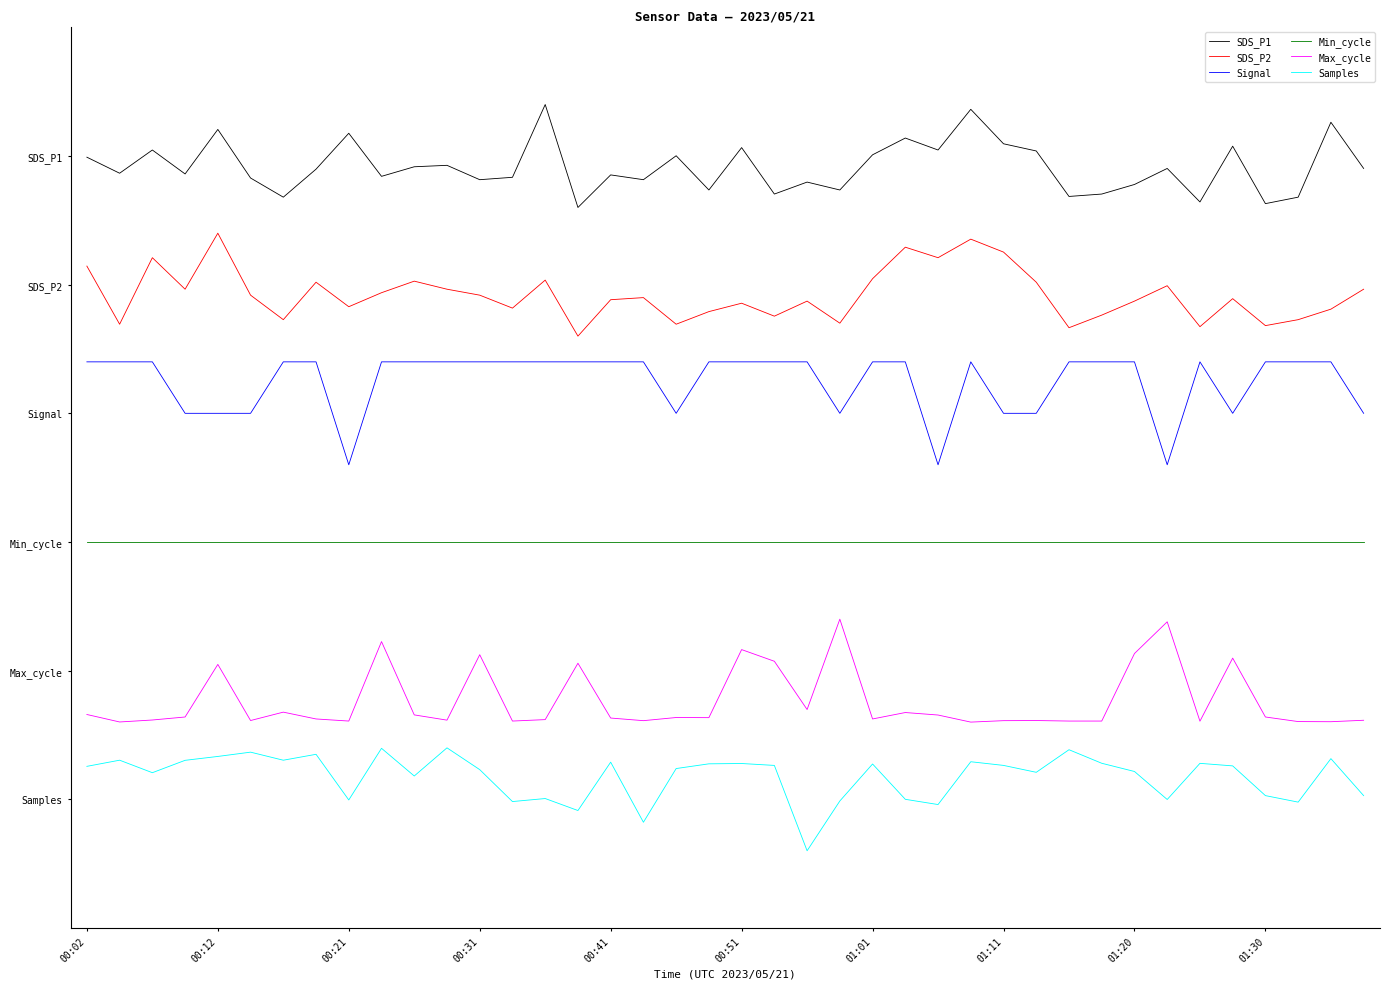

What are all the series names shown in the legend?

SDS_P1, SDS_P2, Signal, Min_cycle, Max_cycle, Samples